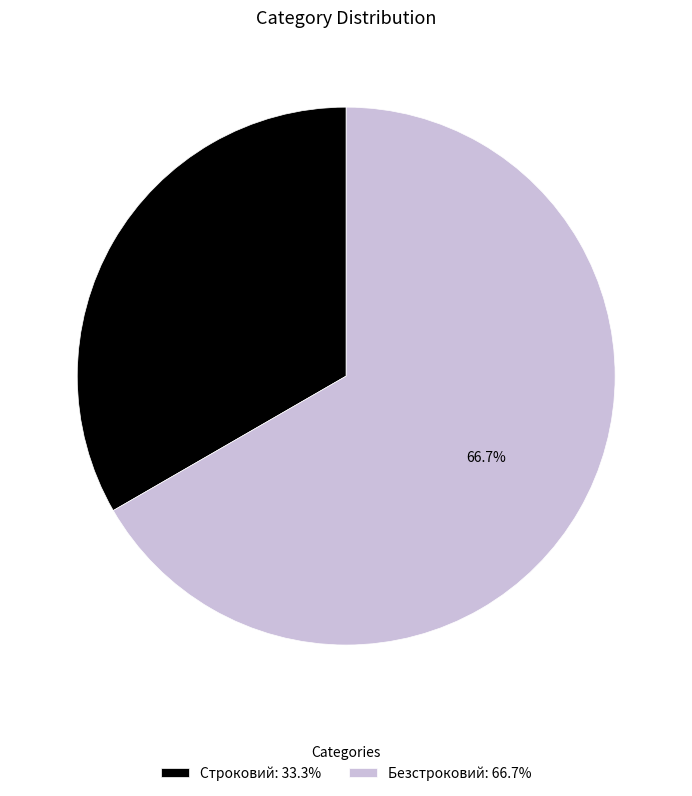

What portion of the pie excludes Безстроковий?

33.3%